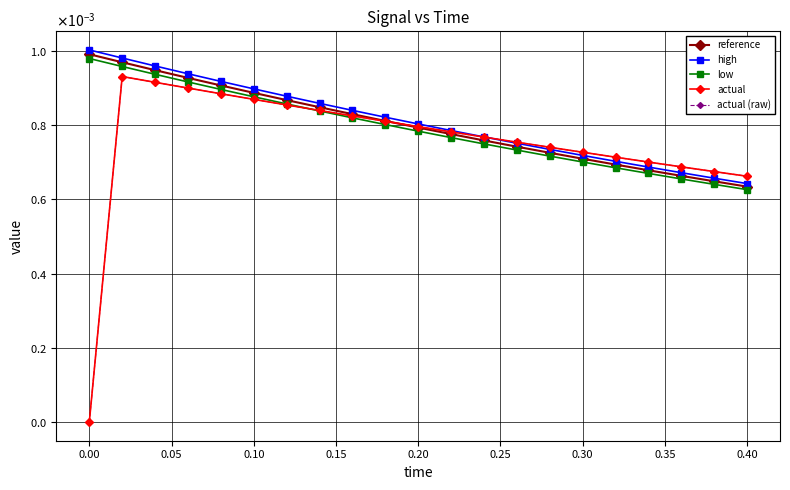

Is this an area chart (filled region under the line)?

No